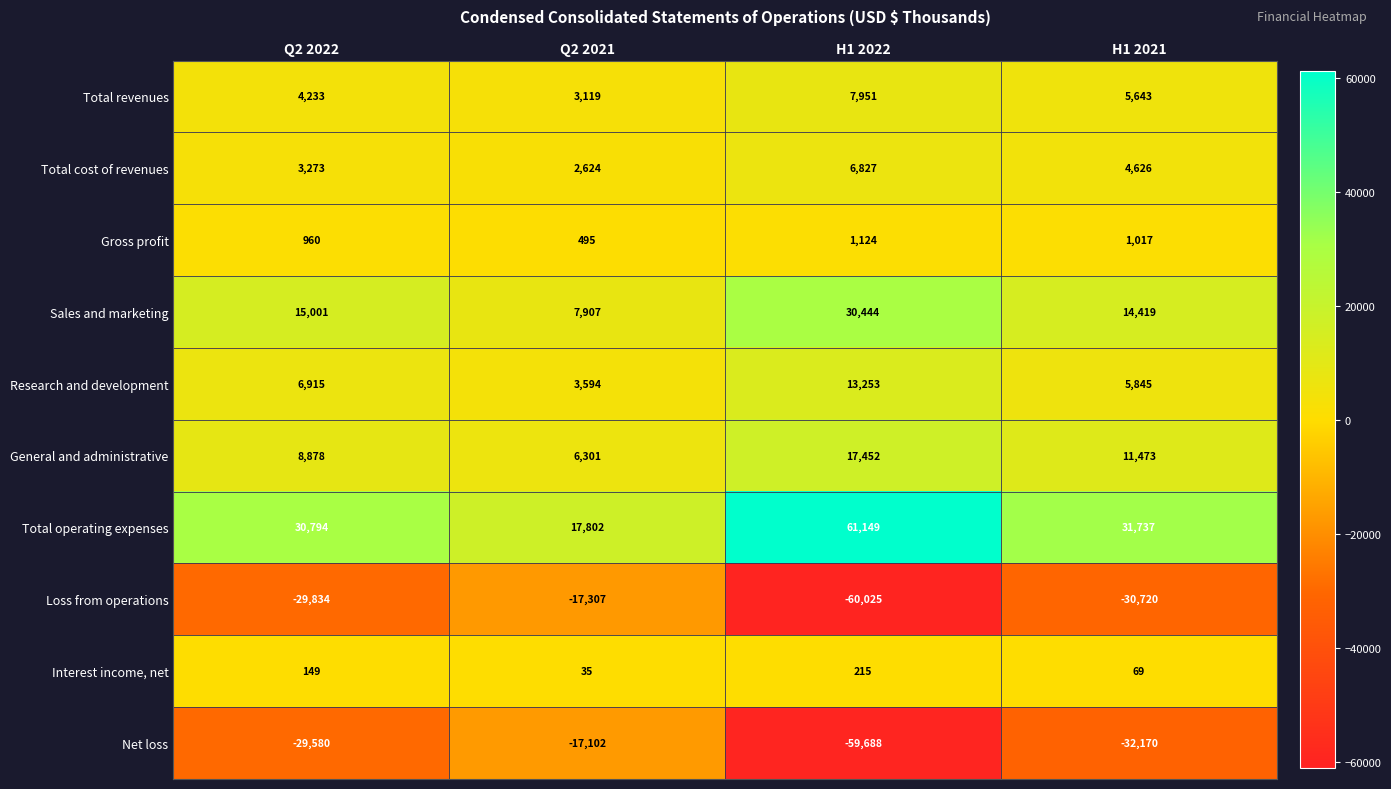

At how many categories does at least one series exceed 46327?

1